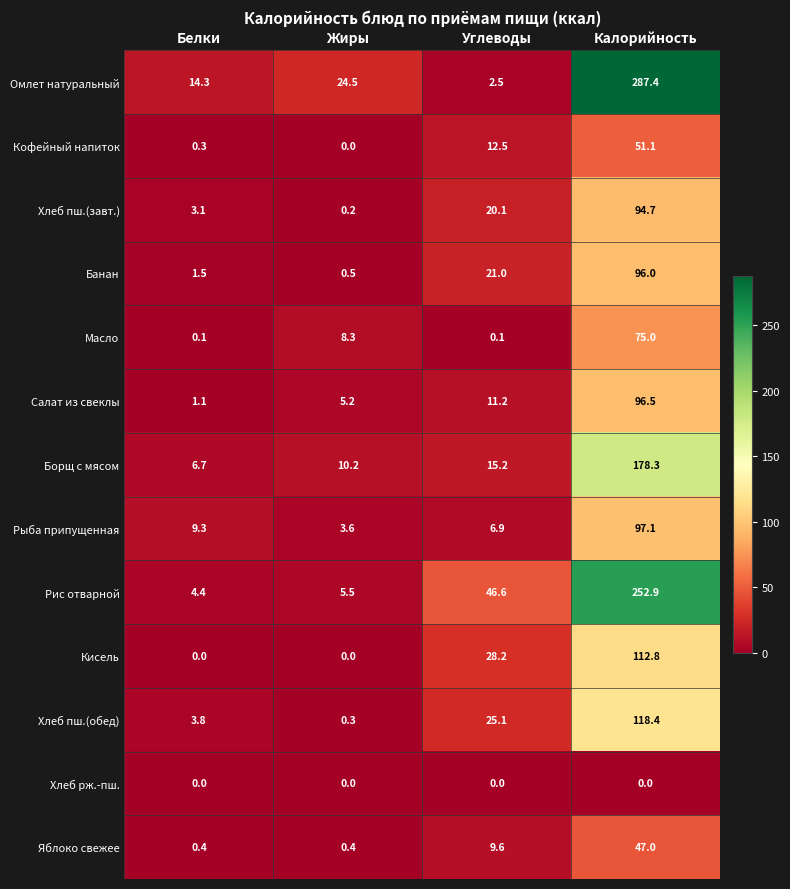

What is the average value of the Хлеб пш.(обед) series?

36.9